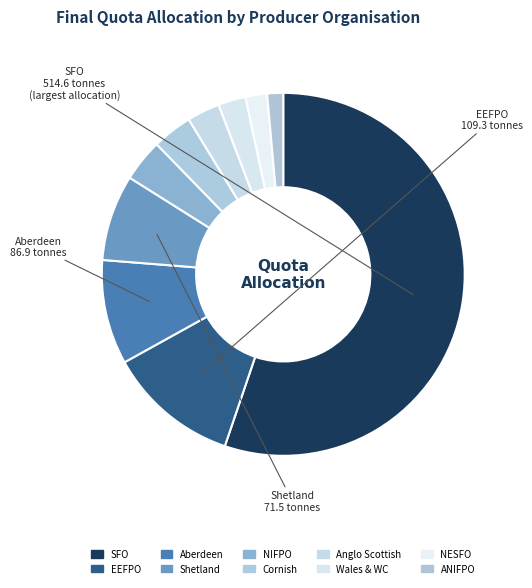

Does SFO represent more than half of the total?

Yes